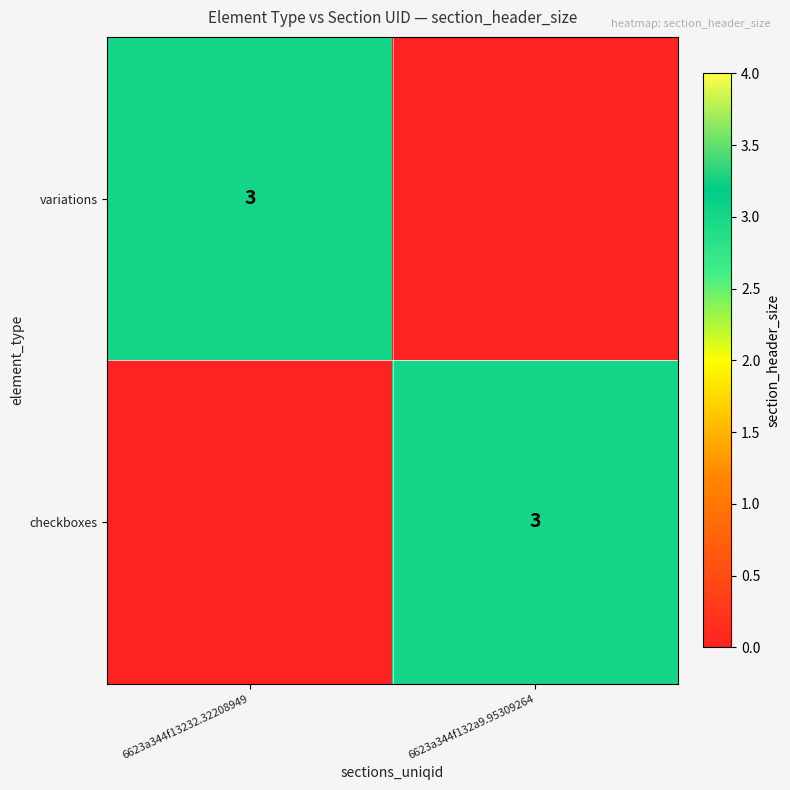

The variations series shows 5 at 6623a344f13232.32208949. True or false?

False